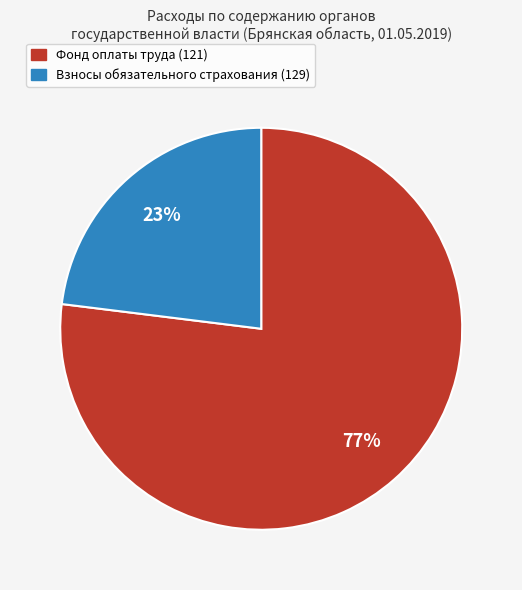

The Фонд оплаты труда (121) slice represents 64% of the pie. True or false?

False